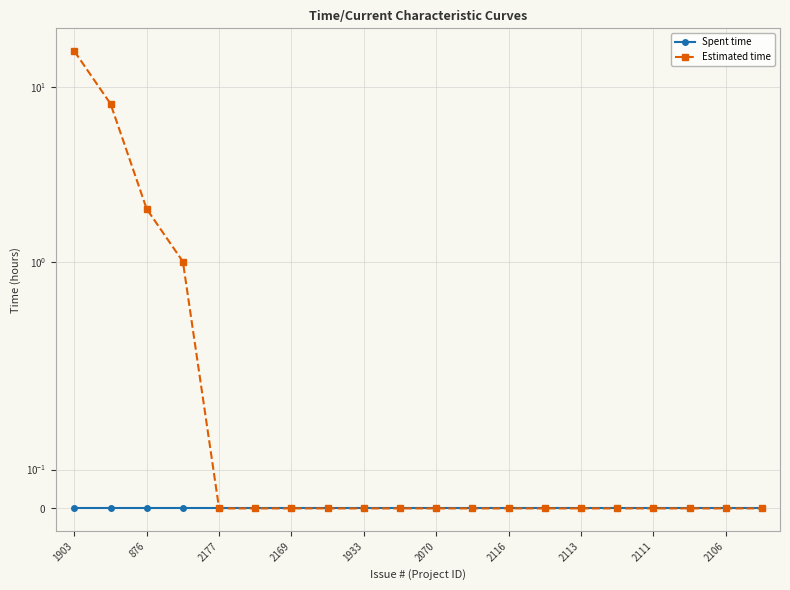

At 2111, list the series in order from largest to smallest.

Spent time, Estimated time